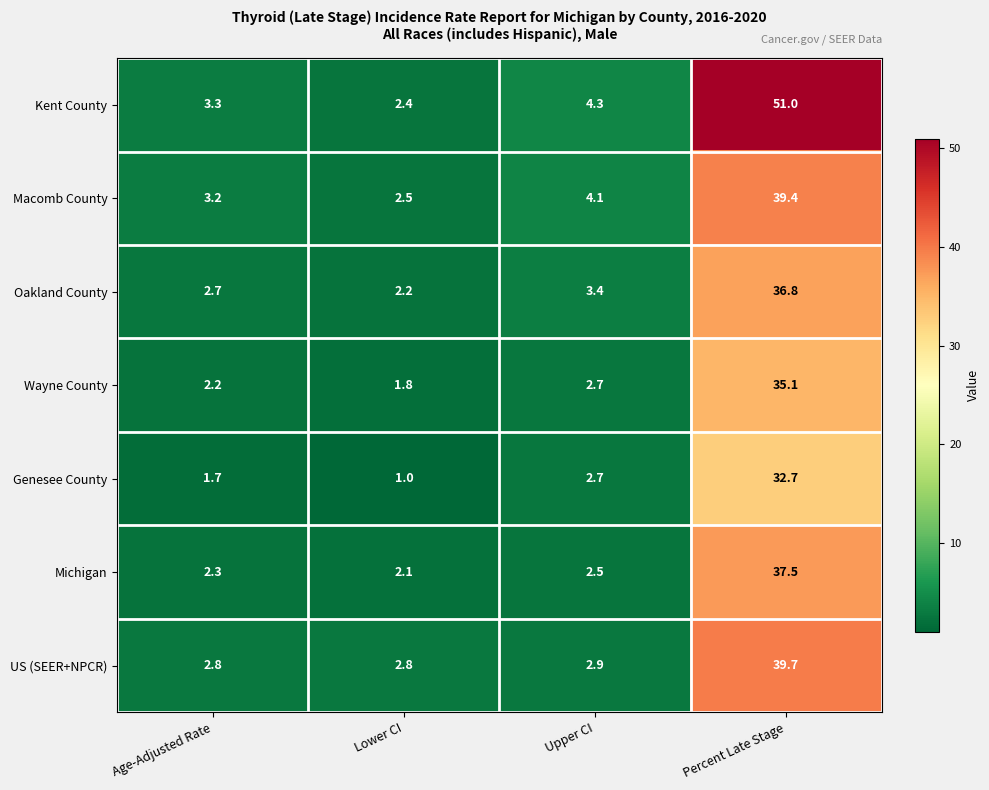

At how many categories does at least one series exceed 12?

1